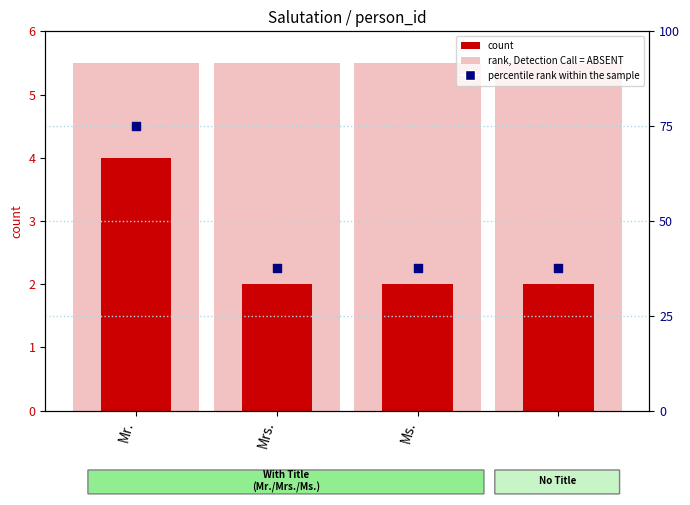

Is the value of count at Mr. greater than the value of background at 3?

No